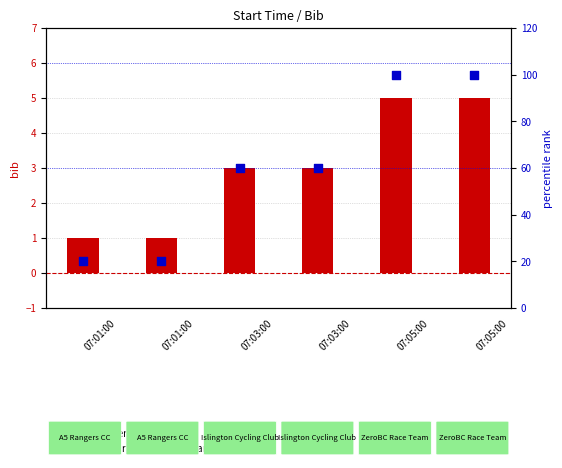

Which series contains the lowest Y value?

bib number